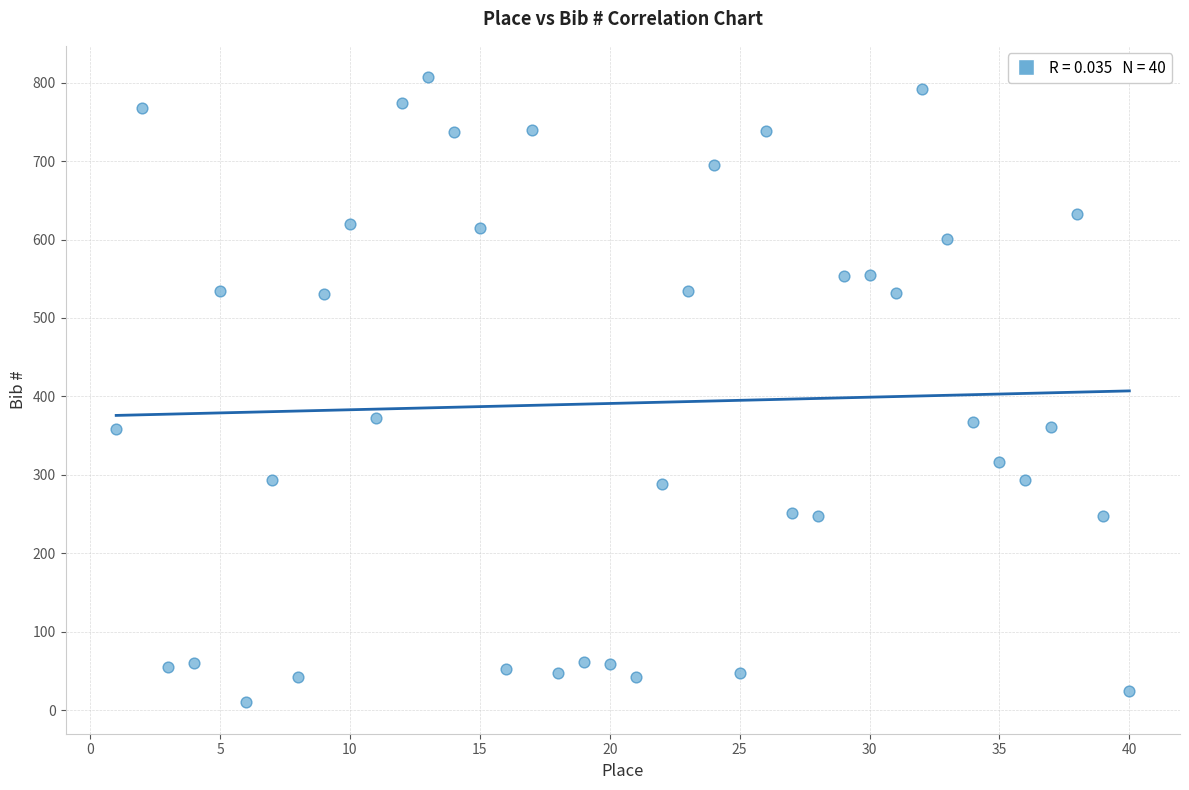

How many points are shown in the scatter plot?

40